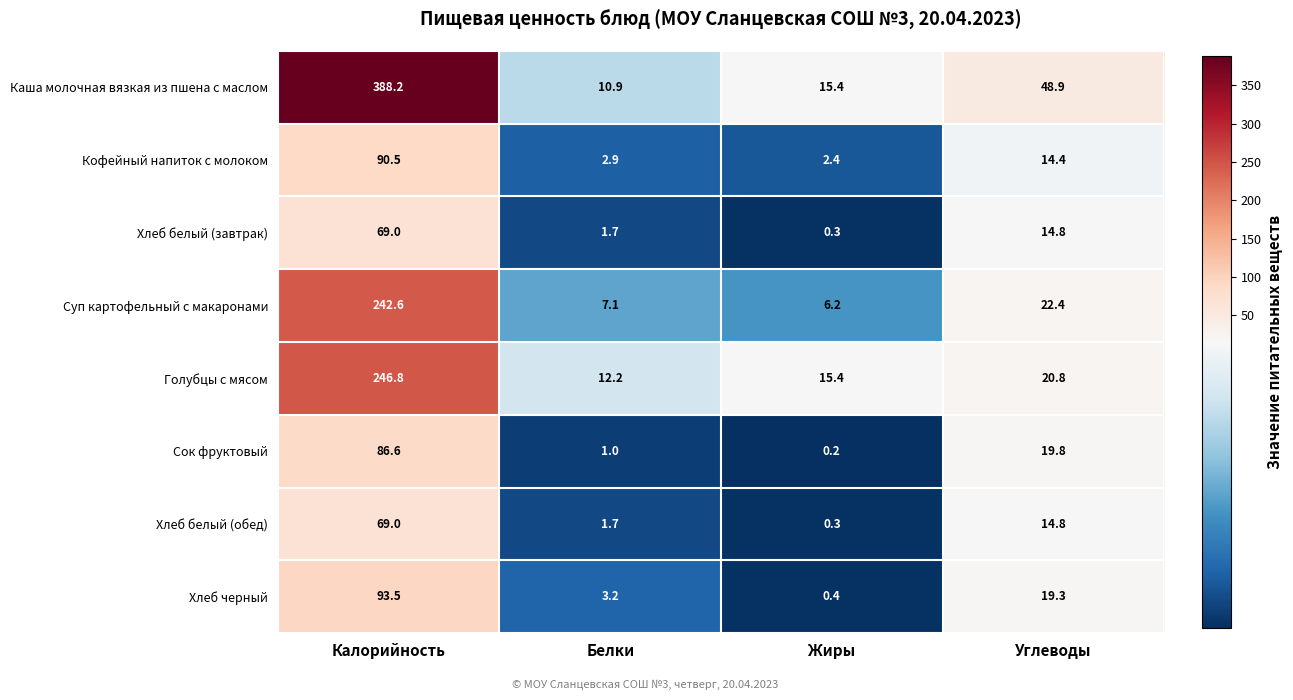

Rank the categories by Сок фруктовый value from lowest to highest.

Жиры, Белки, Углеводы, Калорийность